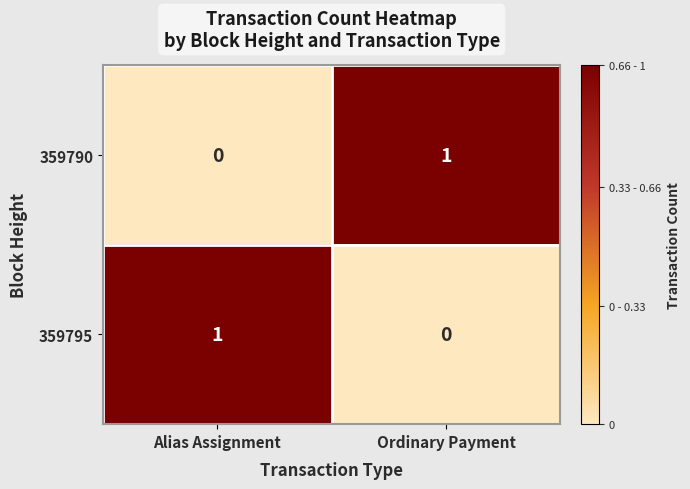

At which label does 359790 reach its peak?

Ordinary Payment